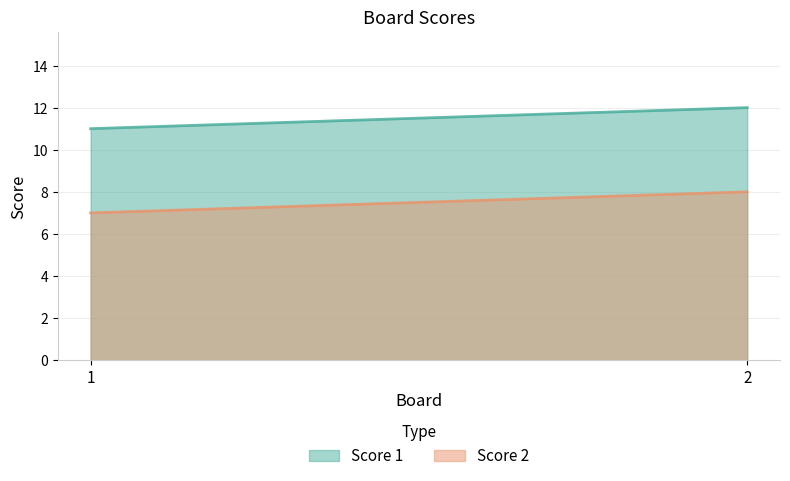

Which has a higher value, 1 or 2?

2